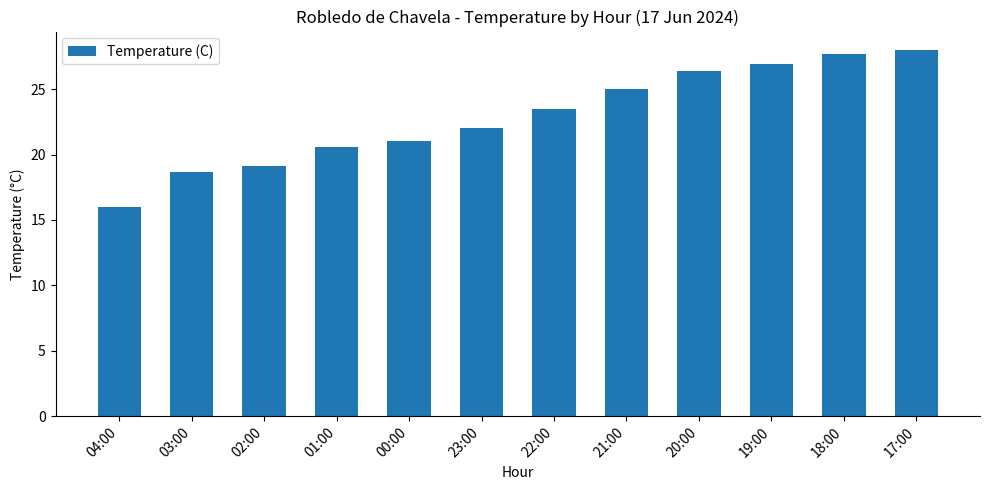

Reading right to left, what are all the values shown in this chart?

28.0	27.7	26.9	26.4	25.0	23.5	22.0	21.0	20.6	19.1	18.7	16.0